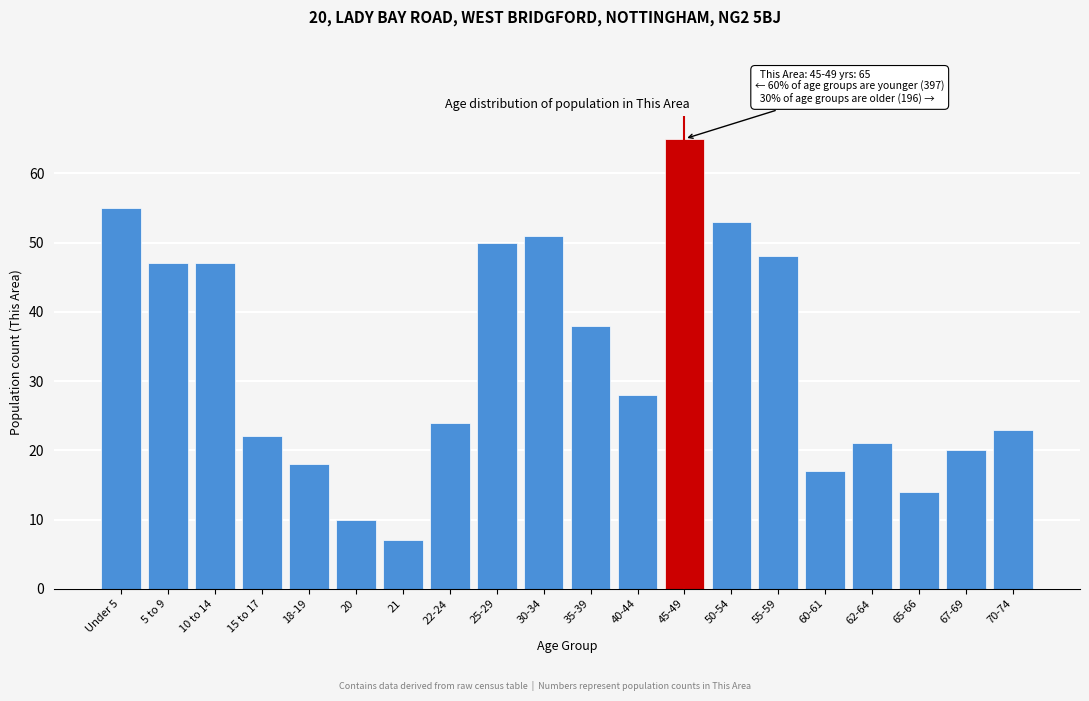

Reading right to left, list all the values displayed in this chart.

70-74=23	67-69=20	65-66=14	62-64=21	60-61=17	55-59=48	50-54=53	45-49=65	40-44=28	35-39=38	30-34=51	25-29=50	22-24=24	21=7	20=10	18-19=18	15 to 17=22	10 to 14=47	5 to 9=47	Under 5=55